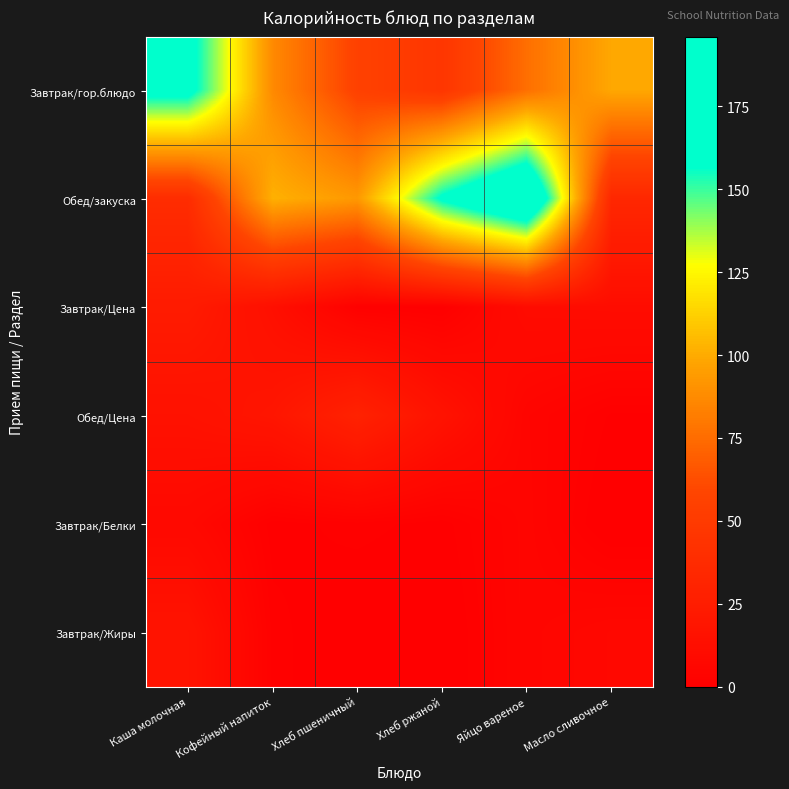

Reading right to left, extract all data points from this chart.

Завтрак/гор.блюдо: Масло сливочное=99.0	Яйцо вареное=76.0	Хлеб ржаной=46.0	Хлеб пшеничный=56.0	Кофейный напиток=87.0	Каша молочная=165.0
Обед/закуска: Масло сливочное=34.0	Яйцо вареное=196.0	Хлеб ржаной=160.0	Хлеб пшеничный=93.0	Кофейный напиток=102.0	Каша молочная=38.0
Завтрак/Цена: Масло сливочное=11.2	Яйцо вареное=10.5	Хлеб ржаной=1.0	Хлеб пшеничный=1.8	Кофейный напиток=13.5	Каша молочная=23.5
Обед/Цена: Масло сливочное=1.4	Яйцо вареное=4.7	Хлеб ржаной=16.1	Хлеб пшеничный=29.5	Кофейный напиток=18.9	Каша молочная=15.2
Завтрак/Белки: Масло сливочное=0.0	Яйцо вареное=5.0	Хлеб ржаной=1.0	Хлеб пшеничный=2.0	Кофейный напиток=1.0	Каша молочная=8.0
Завтрак/Жиры: Масло сливочное=7.0	Яйцо вареное=5.0	Хлеб ржаной=0.0	Хлеб пшеничный=0.0	Кофейный напиток=2.0	Каша молочная=17.0